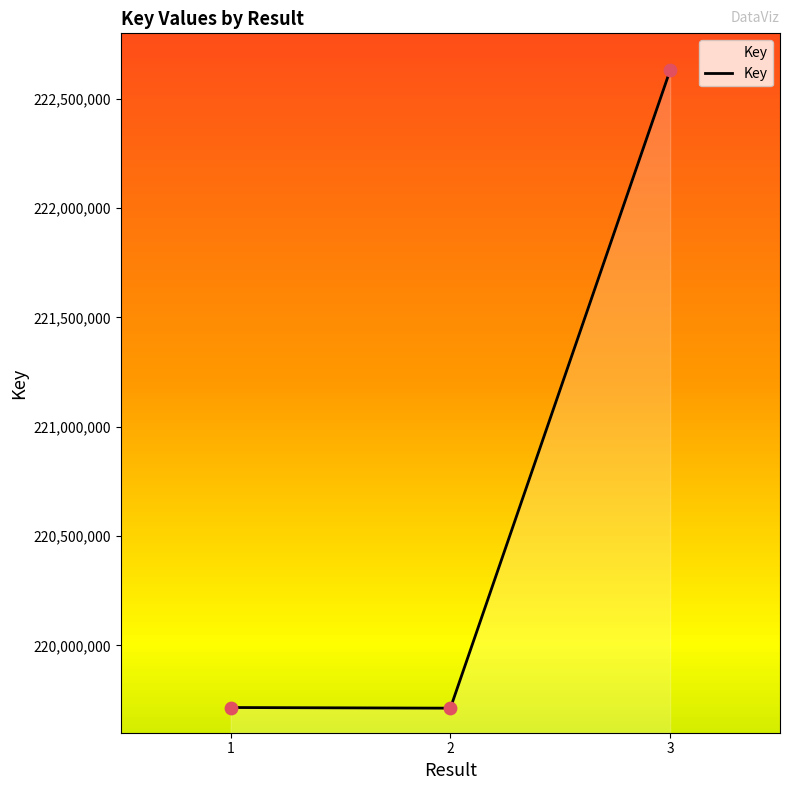

What is the ratio of the value at 3 to the value at 1?

1.0